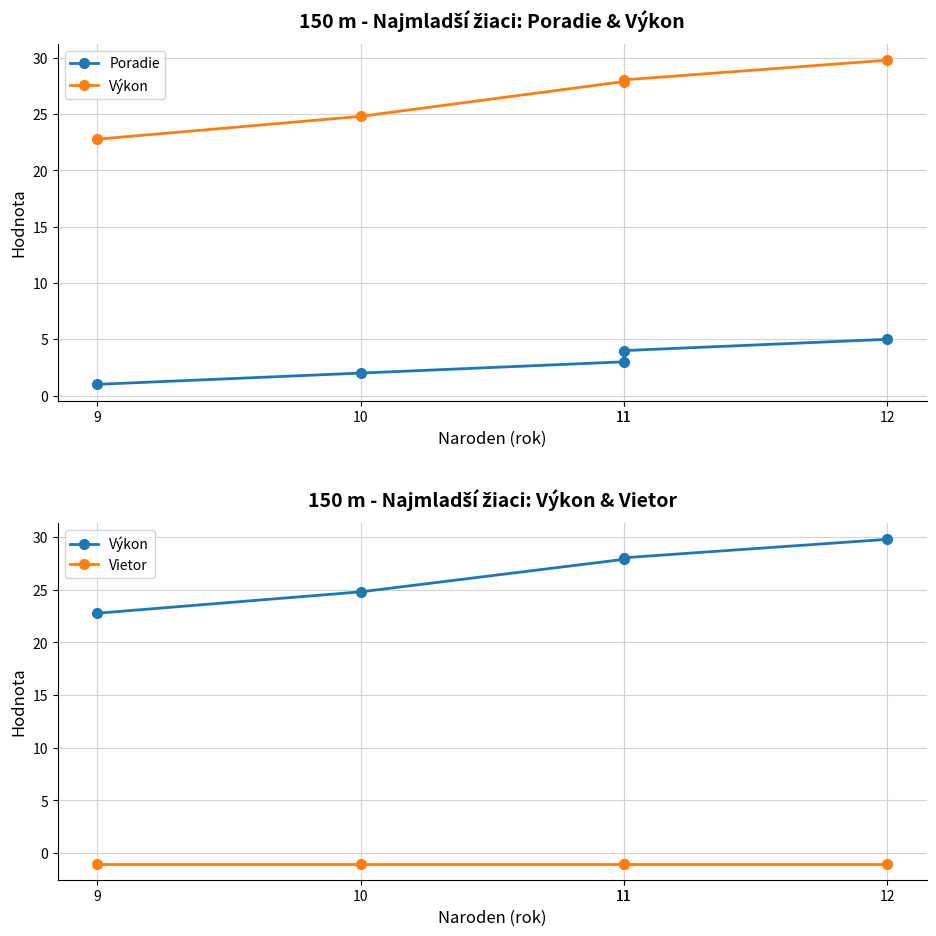

Is this an area chart (filled region under the line)?

No